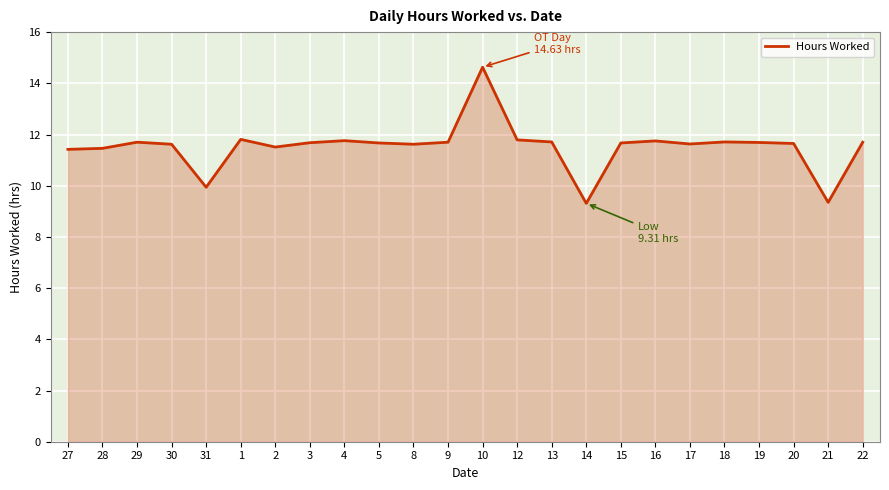

What is the greatest value displayed?

14.6